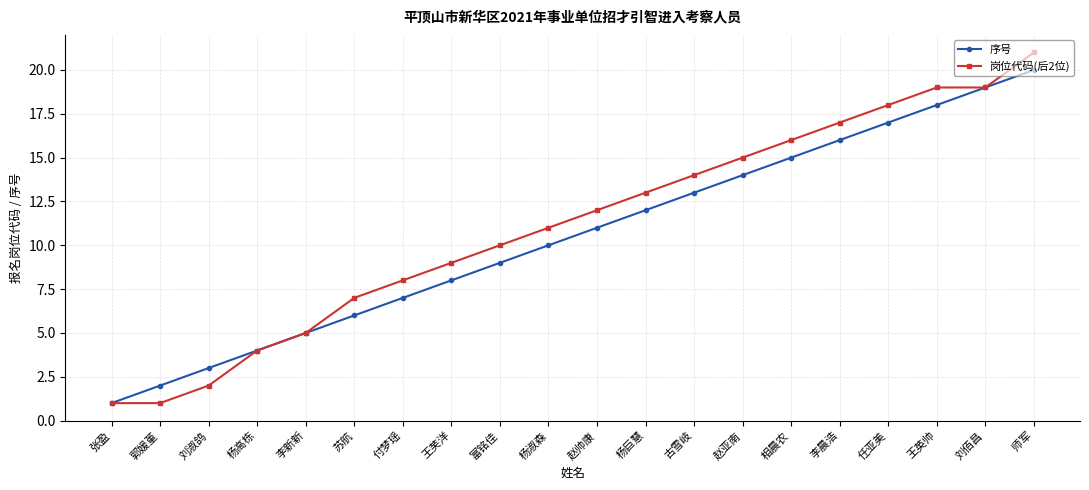

Which series has the largest total across all categories?

岗位代码(后2位)